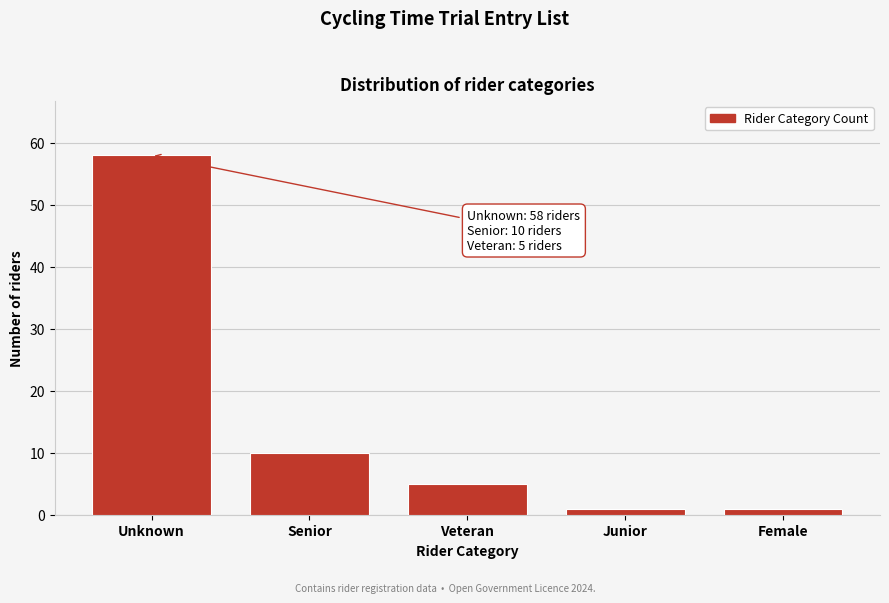

Reading left to right, transcribe all the data shown in this chart.

58	10	5	1	1